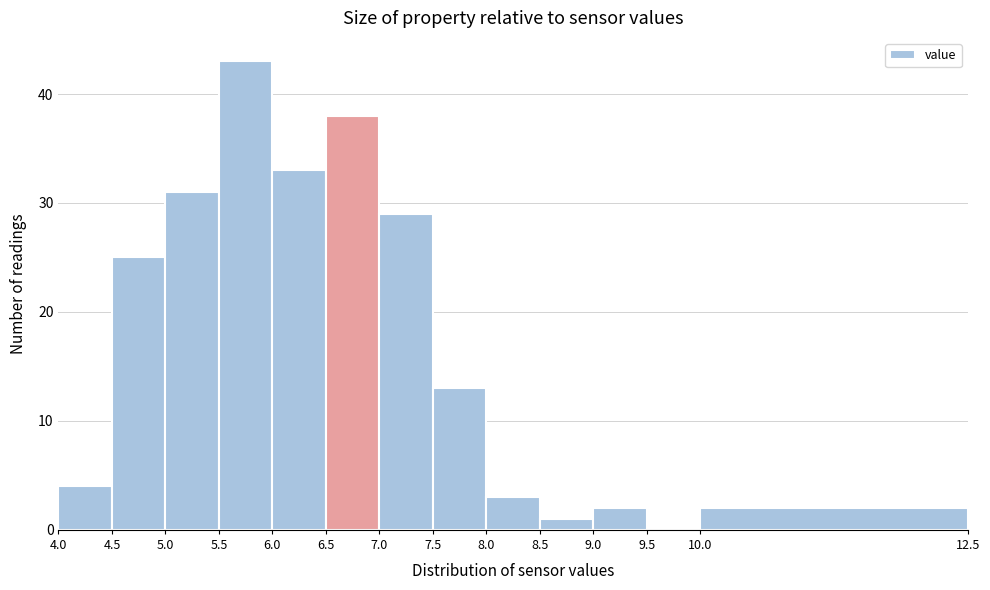

How tall is the bar that spans 6.0 to 6.5 on the x-axis? The values are not printed on the chart, so give them approximately, as read against the axis.

33